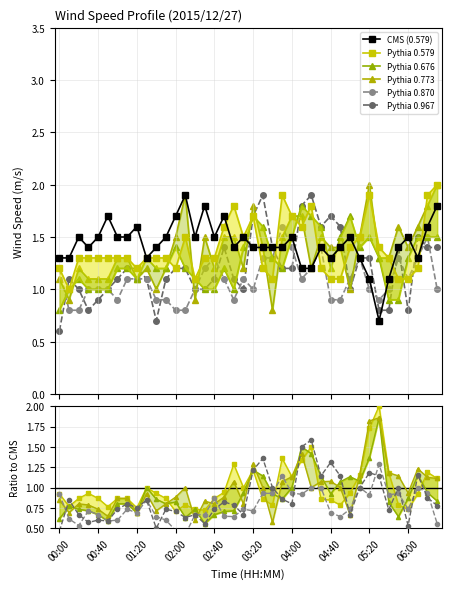

True or false: Pythia 0.967 has a value of 0.8 at 04:40.

True